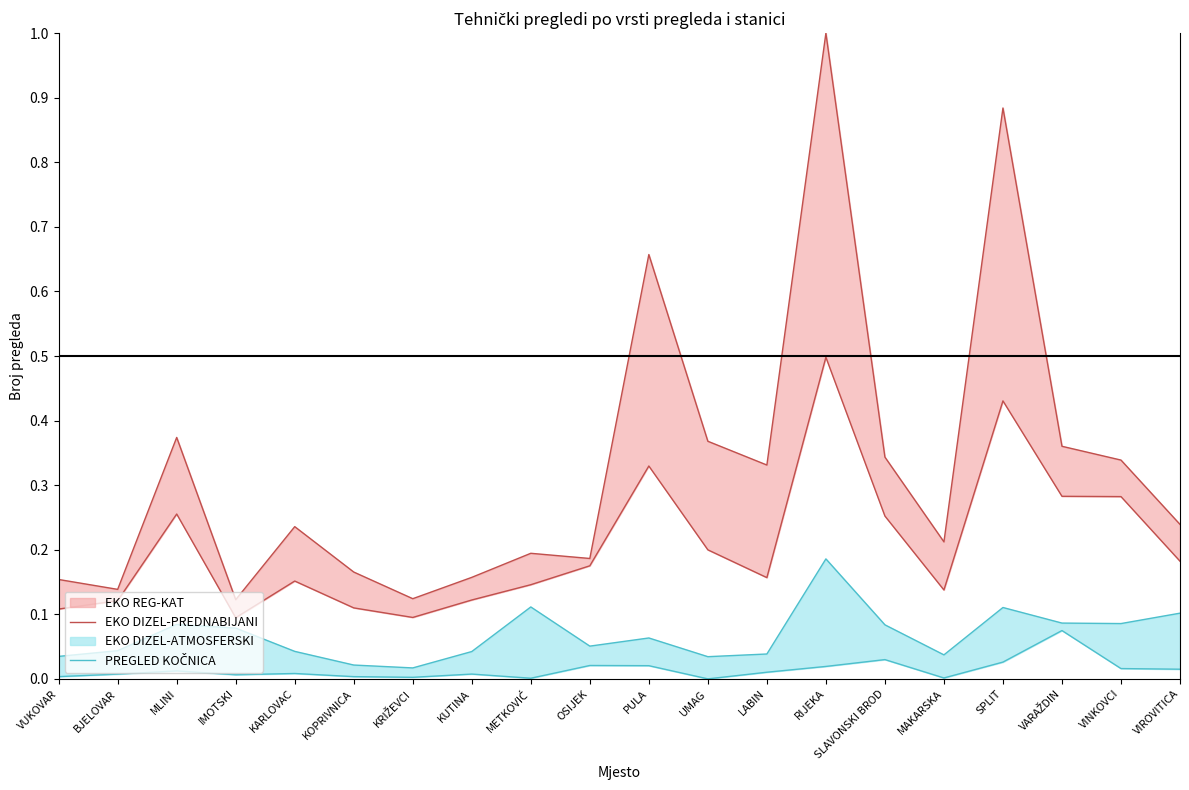

At which label is EKO DIZEL-PREDNABIJANI closest to 0?

IMOTSKI